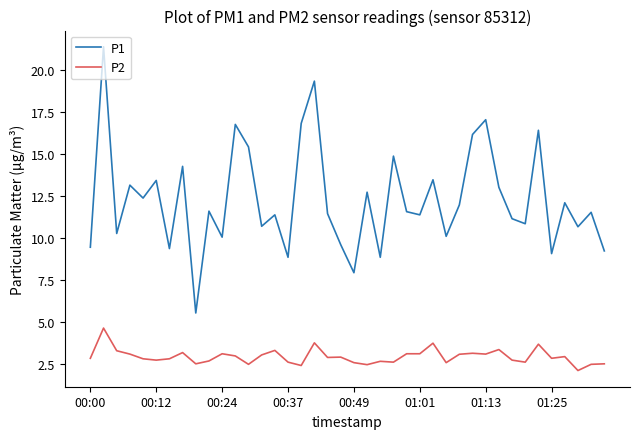

True or false: P2 and P1 cross at least once.

False